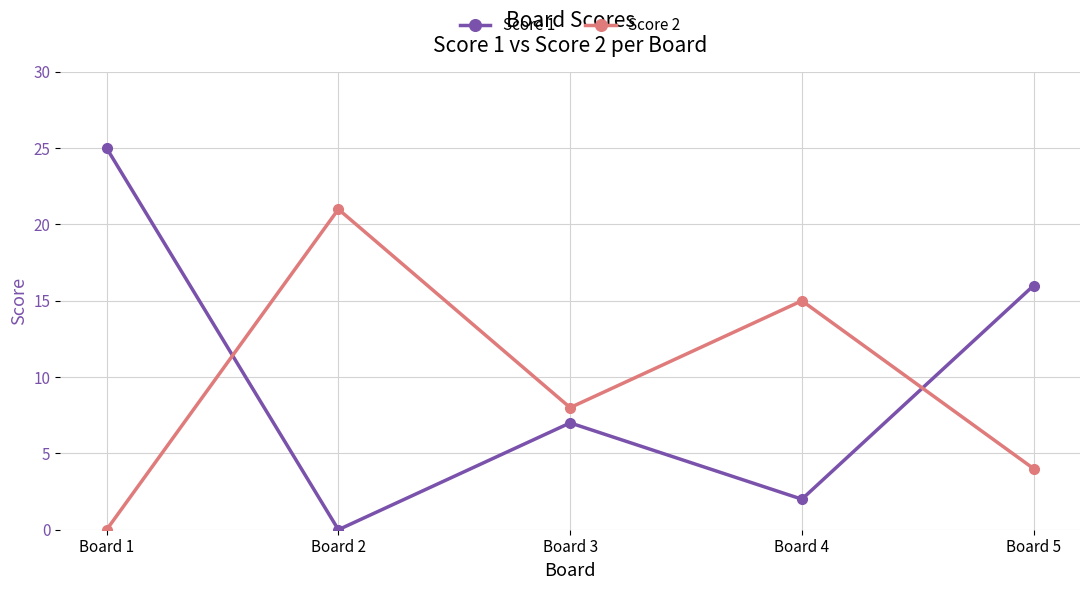

Between Board 4 and Board 5, which series saw the biggest shift?

Score 1